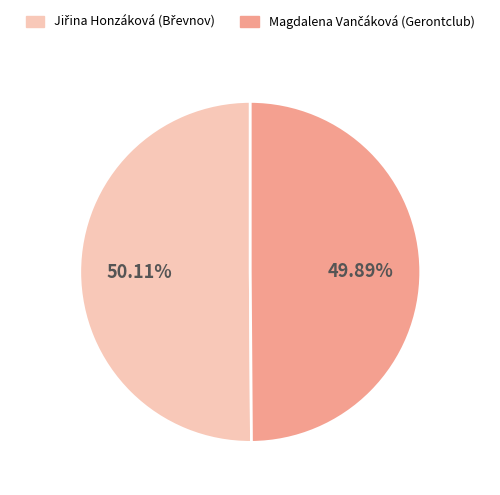

Is there a majority slice in this chart?

Yes